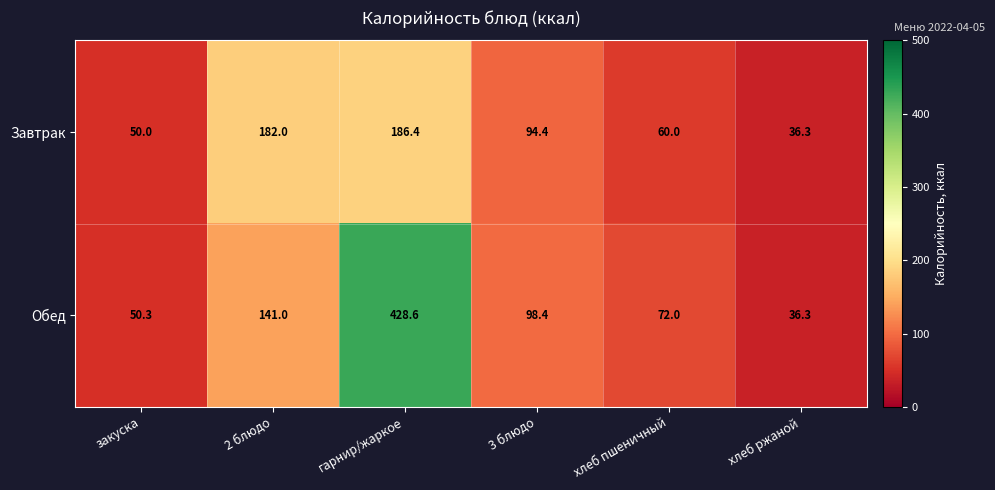

At which category is the sum across all series the highest?

гарнир/жаркое